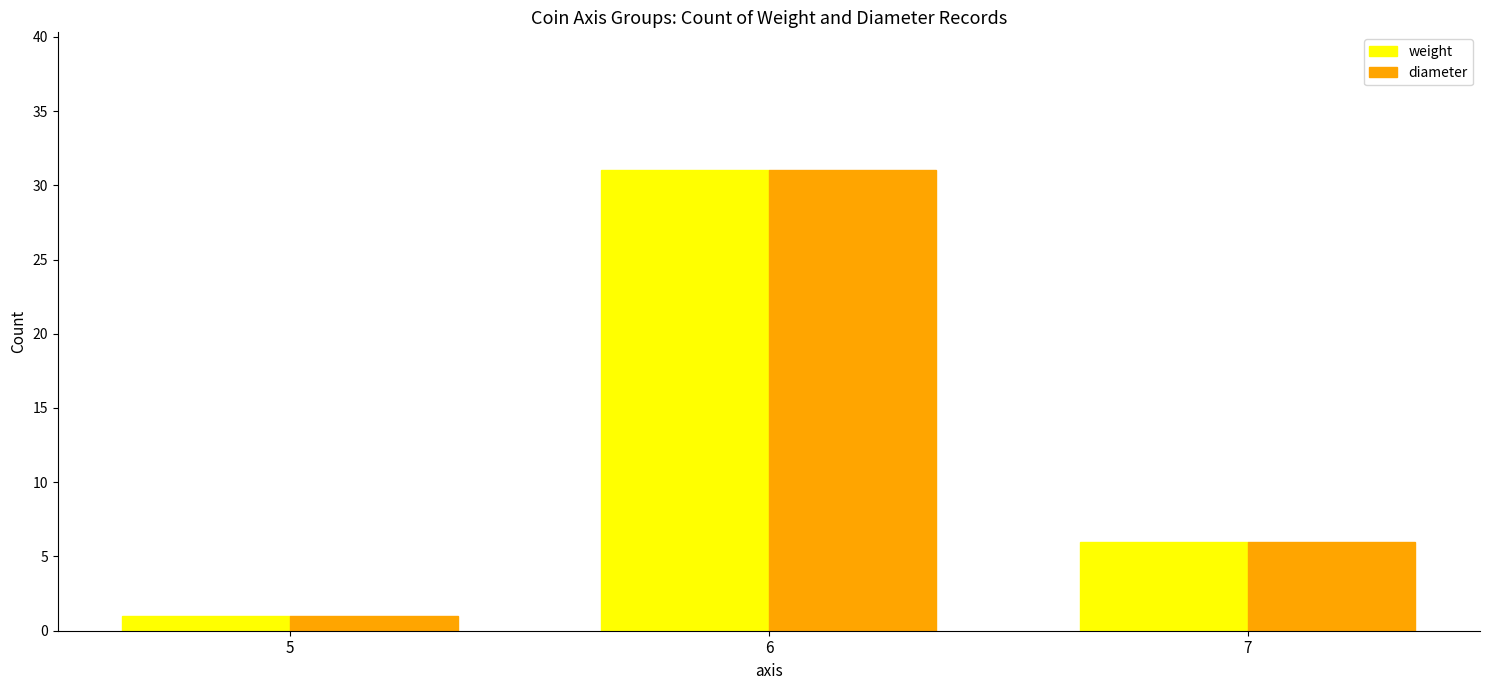

How many weight values are between 1 and 31?

3